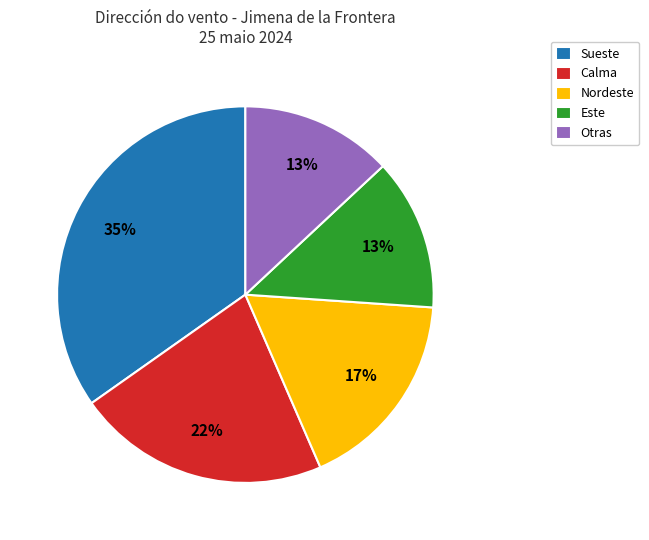

What is the ratio of the value at Nordeste to the value at Este?

1.3